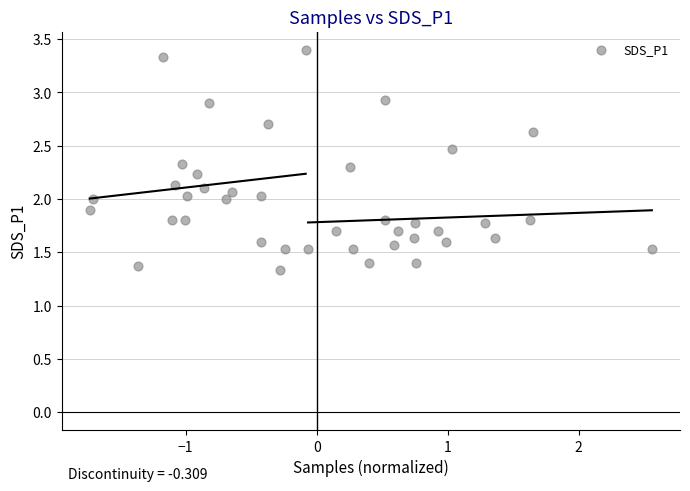

What is the range of Y values (max minus min)?

2.1